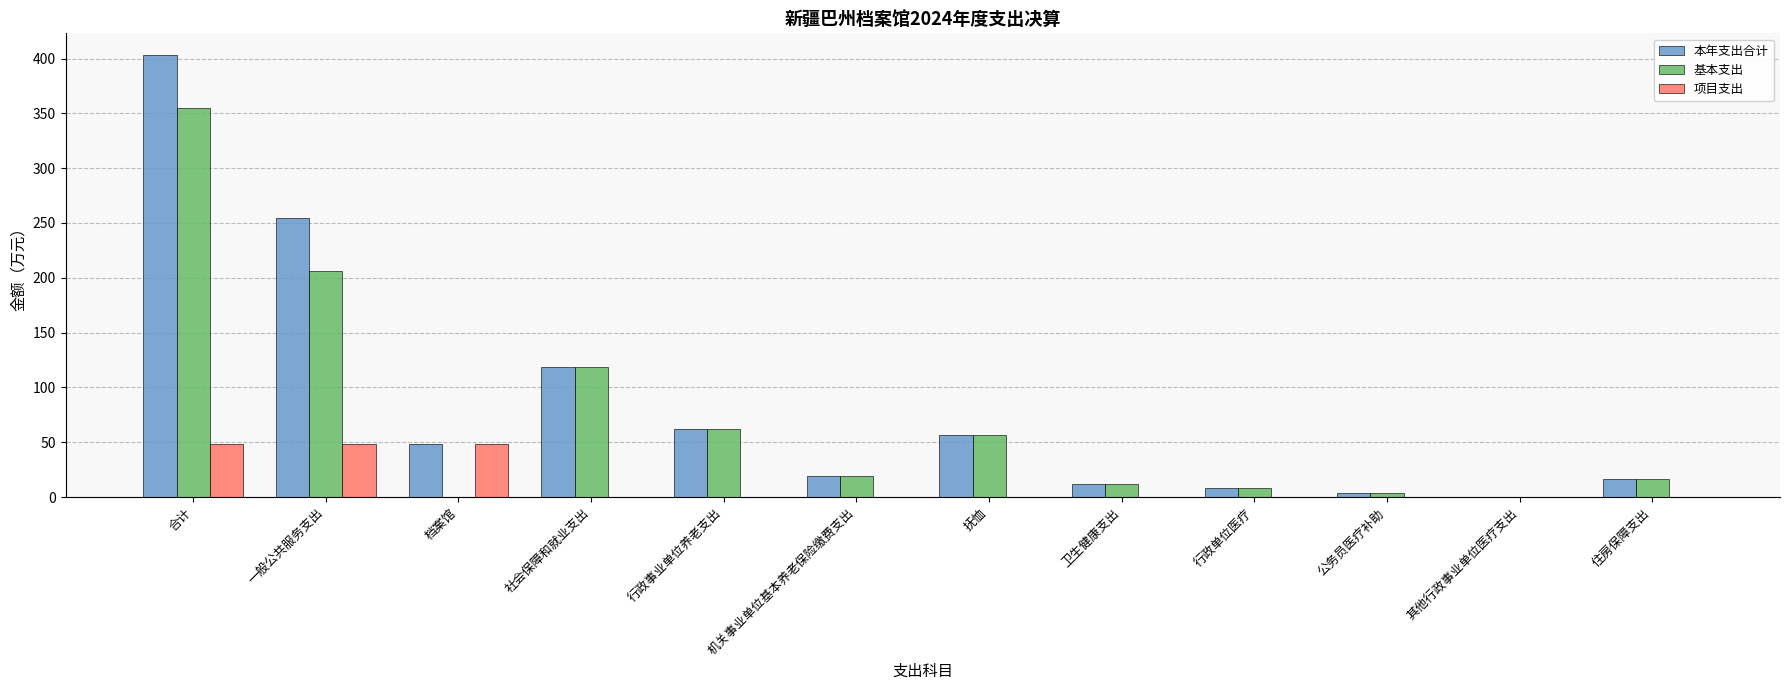

What is the sum of all 项目支出 values?

144.8